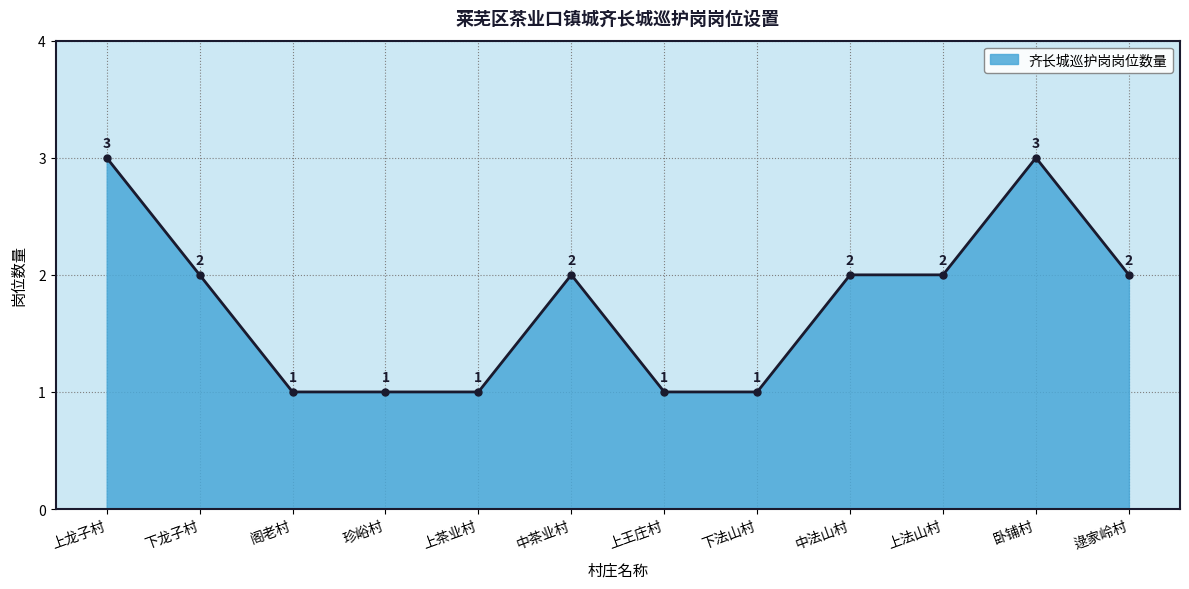

What is the sum of the values at 上茶业村 and 中茶业村?

3